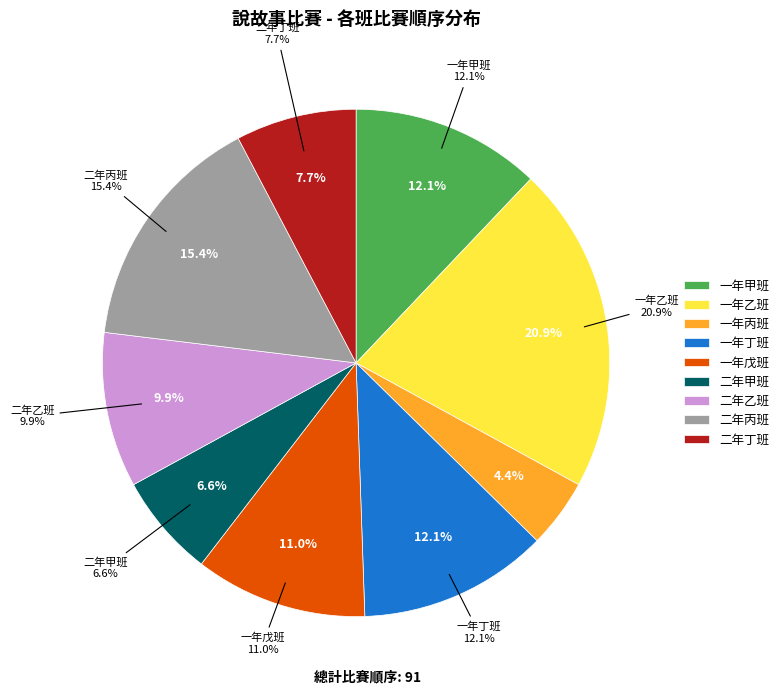

To the nearest percent, what percentage of the pie is 二年甲班?

7%